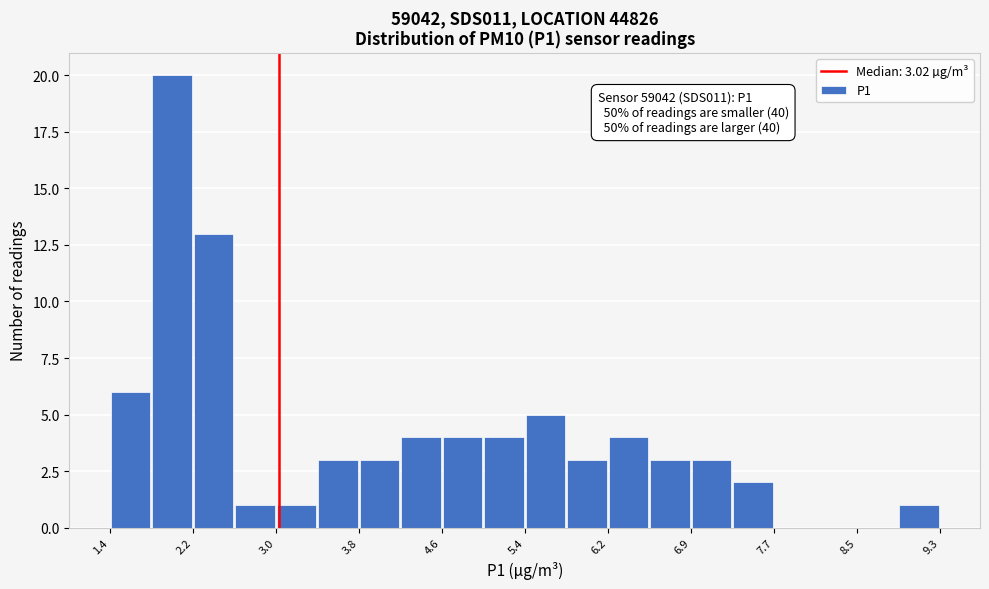

Around what value on the x-axis is the tallest bar? Give the approximate position of its centre, as read against the axis.

2.0